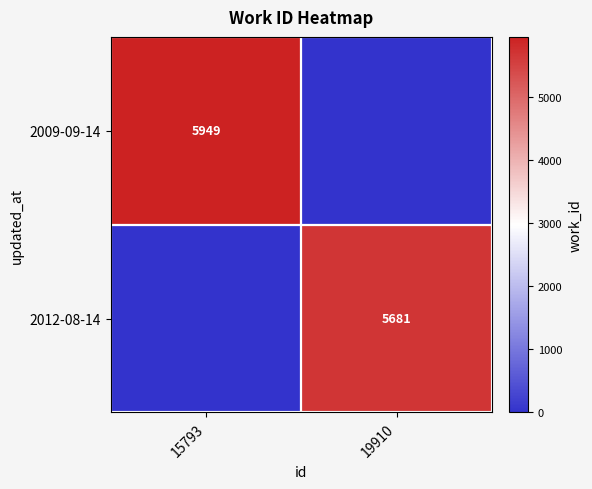

The 2012-08-14 series shows 5681 at 19910. True or false?

True